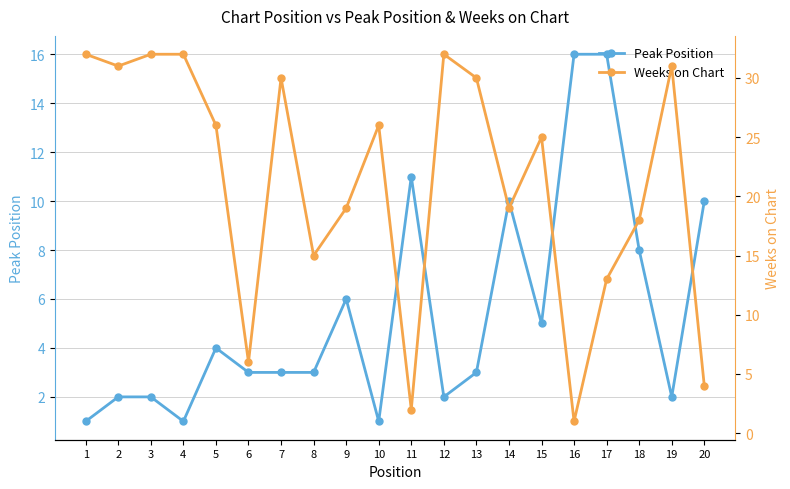

Is the value of Weeks on Chart at 1 greater than the value of Peak Position at 10?

Yes